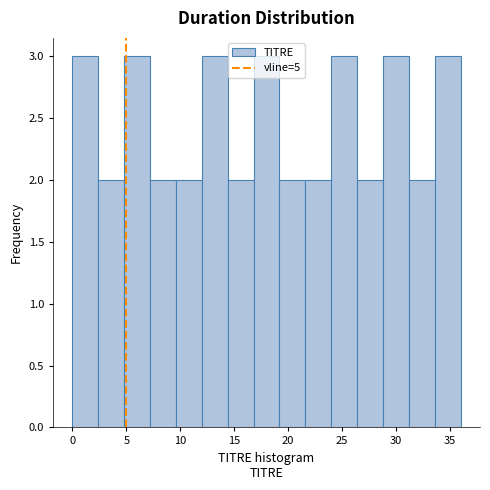

Reading left to right, transcribe this chart: for each bar, give the range it covers on the x-axis and its height. Neither the bar edges nor the heights are printed on the chart, so give them approximately, as read against the axes.

0.0 to 2.4: 3
2.4 to 4.8: 2
4.8 to 7.2: 3
7.2 to 9.6: 2
9.6 to 12.0: 2
12.0 to 14.4: 3
14.4 to 16.8: 2
16.8 to 19.2: 3
19.2 to 21.6: 2
21.6 to 24.0: 2
24.0 to 26.4: 3
26.4 to 28.8: 2
28.8 to 31.2: 3
31.2 to 33.6: 2
33.6 to 36.0: 3